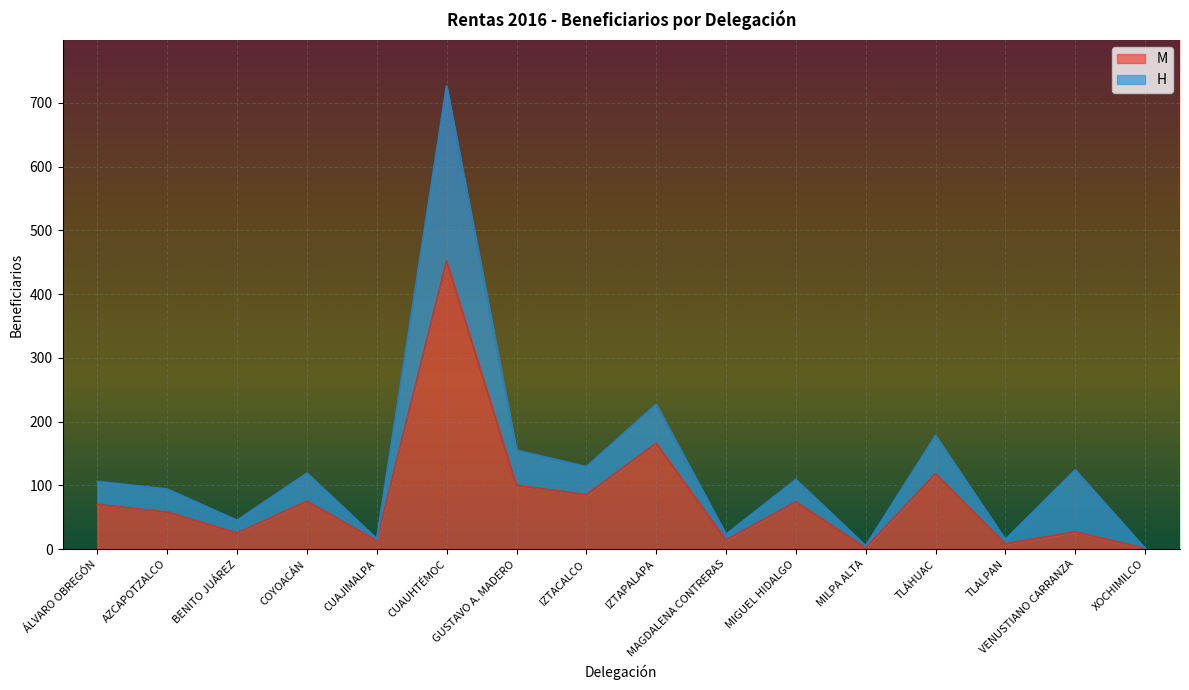

Rank the categories by value from highest to lowest.

CUAUHTÉMOC, IZTAPALAPA, TLÁHUAC, GUSTAVO A. MADERO, IZTACALCO, COYOACÁN, MIGUEL HIDALGO, ÁLVARO OBREGÓN, AZCAPOTZALCO, VENUSTIANO CARRANZA, BENITO JUÁREZ, MAGDALENA CONTRERAS, CUAJIMALPA, TLALPAN, MILPA ALTA, XOCHIMILCO